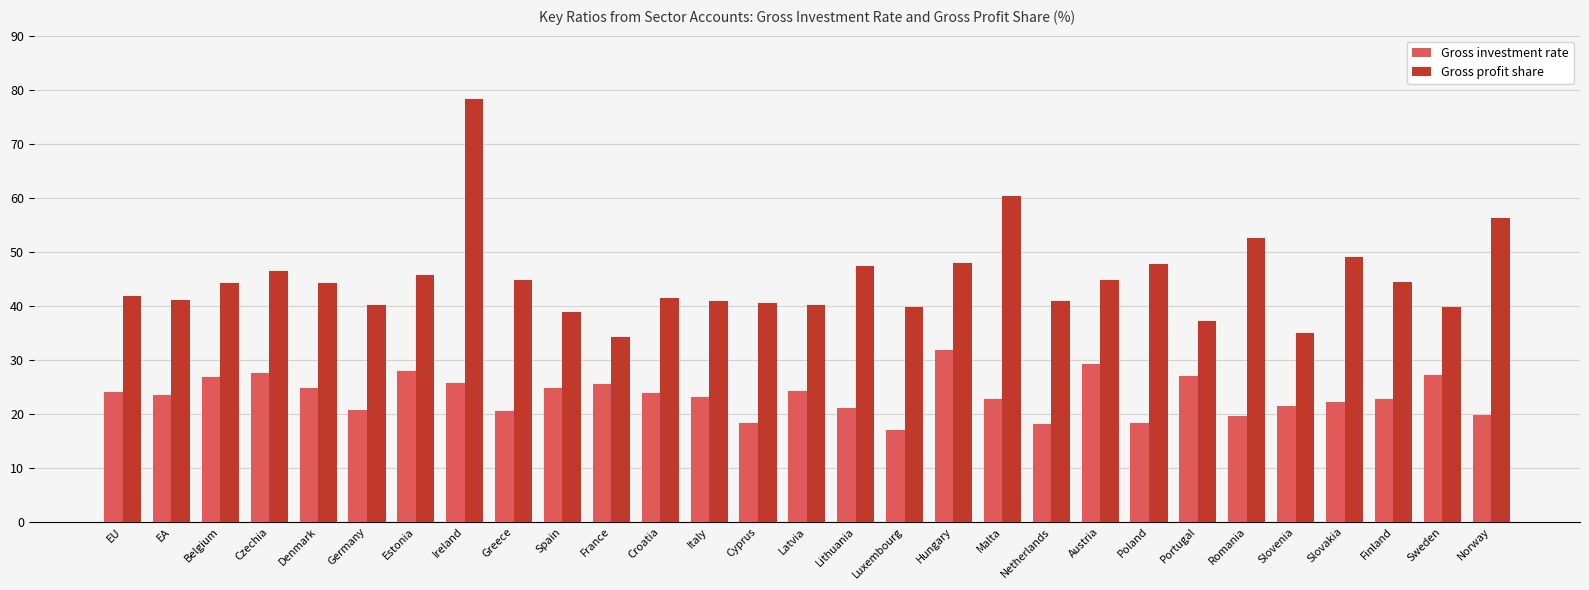

Rank the series by their average value, from lowest to highest.

Gross investment rate, Gross profit share